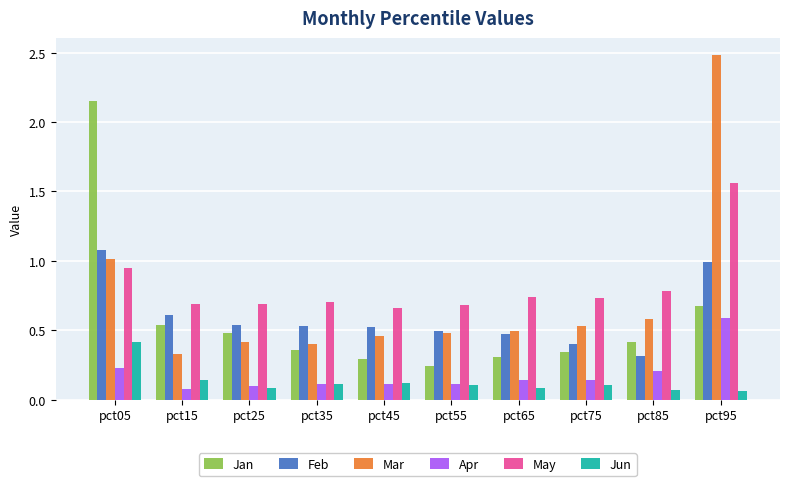

How many Jan values are between 0 and 1?

9